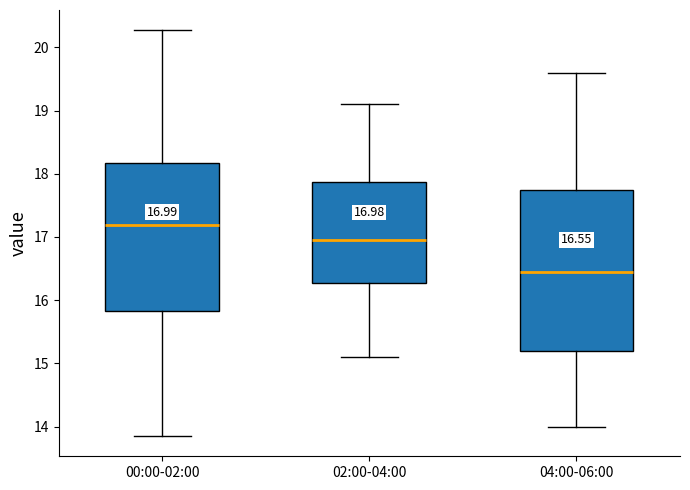

Which box is the tallest, from its lower edge to its upper edge?

04:00-06:00